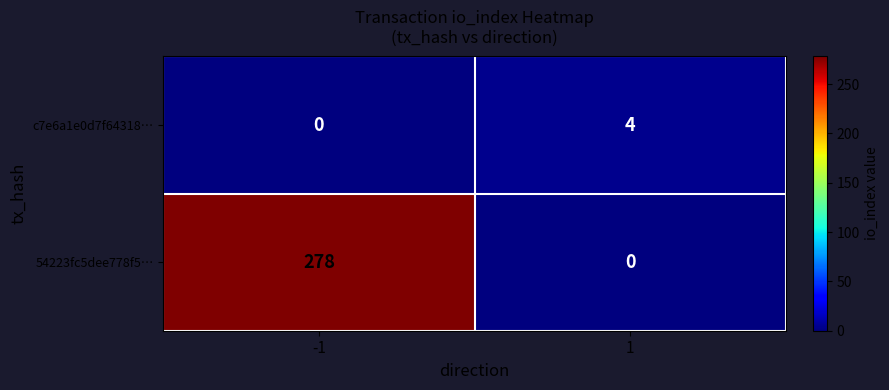

List the series in order of their overall mean, highest first.

54223fc5dee778f5…, c7e6a1e0d7f64318…